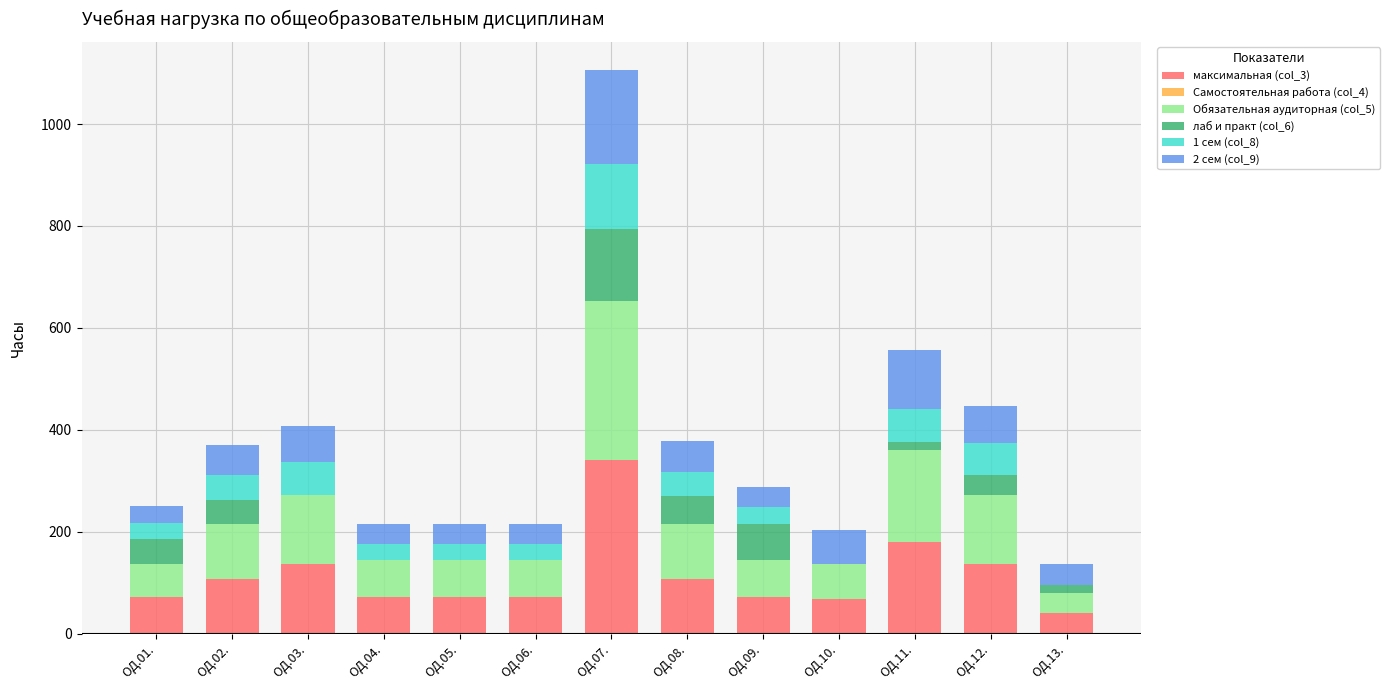

At which category is the sum across all series the highest?

ОД.07.